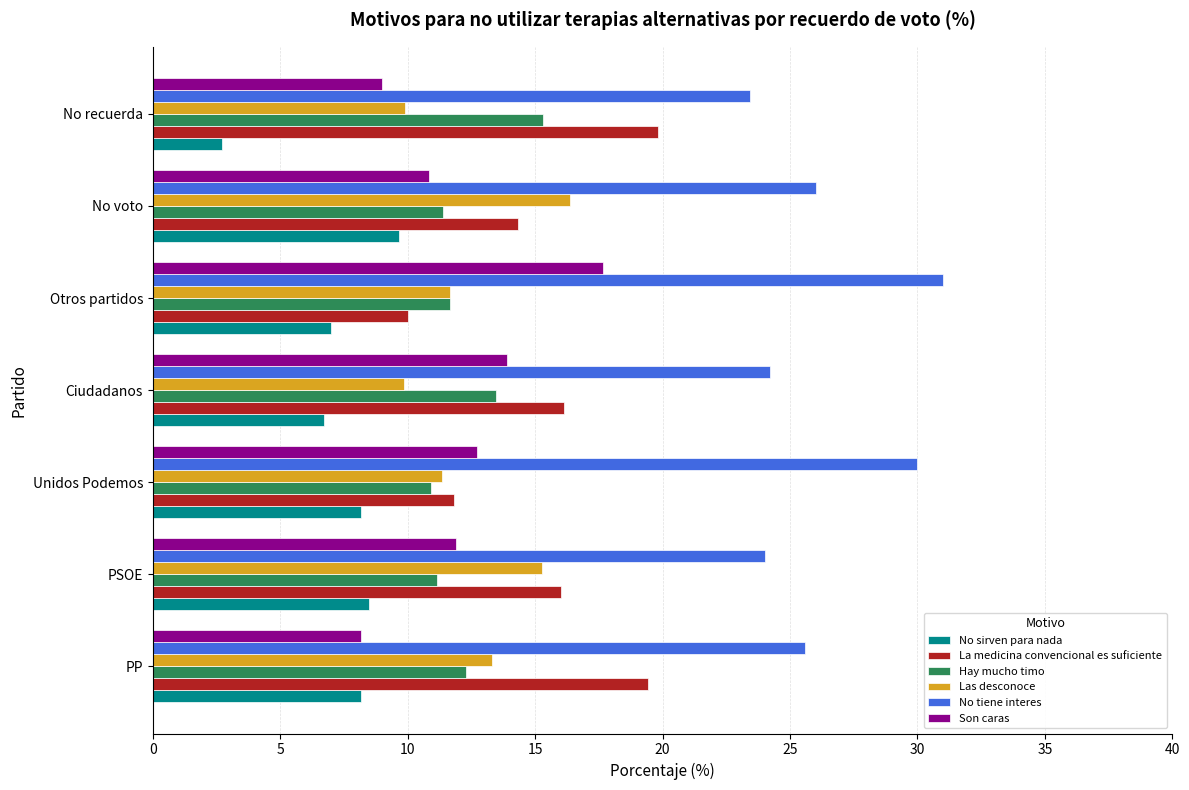

How many data points in La medicina convencional es suficiente are above 16?

4